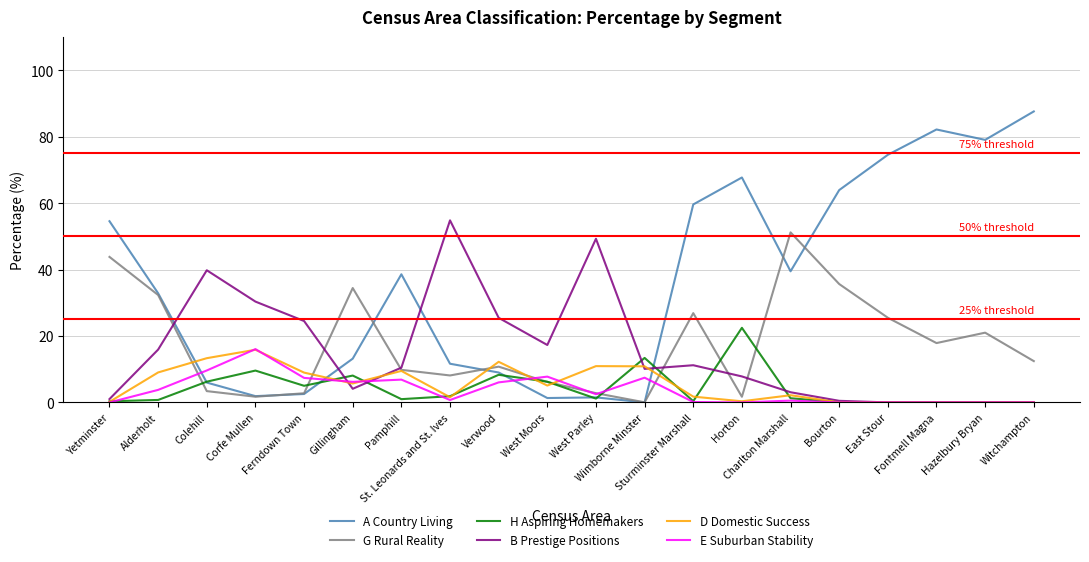

Which series has the largest range (max minus min)?

A Country Living